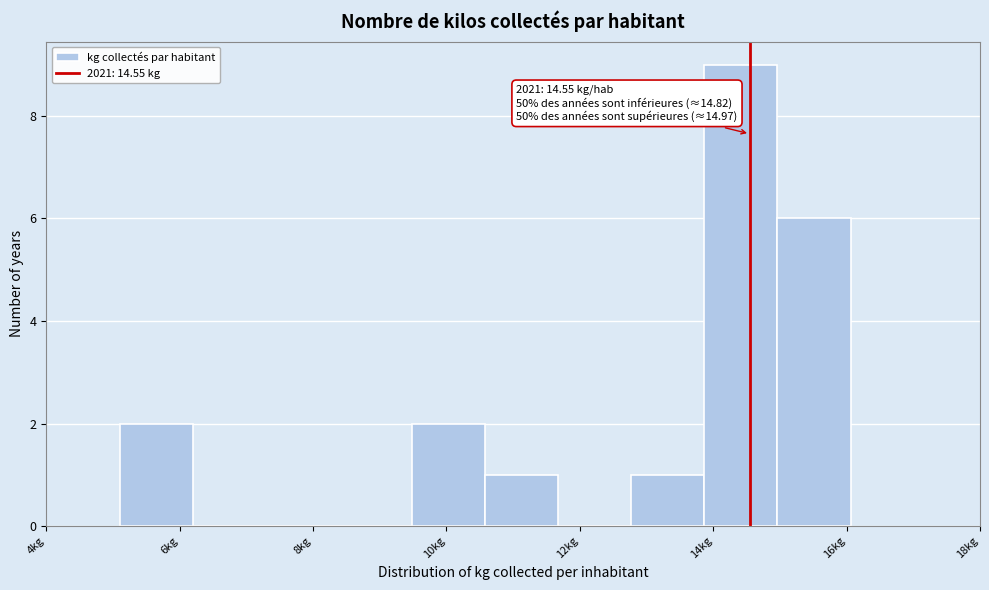

Over which range of the x-axis is the bar tallest?

13.8 to 15.0